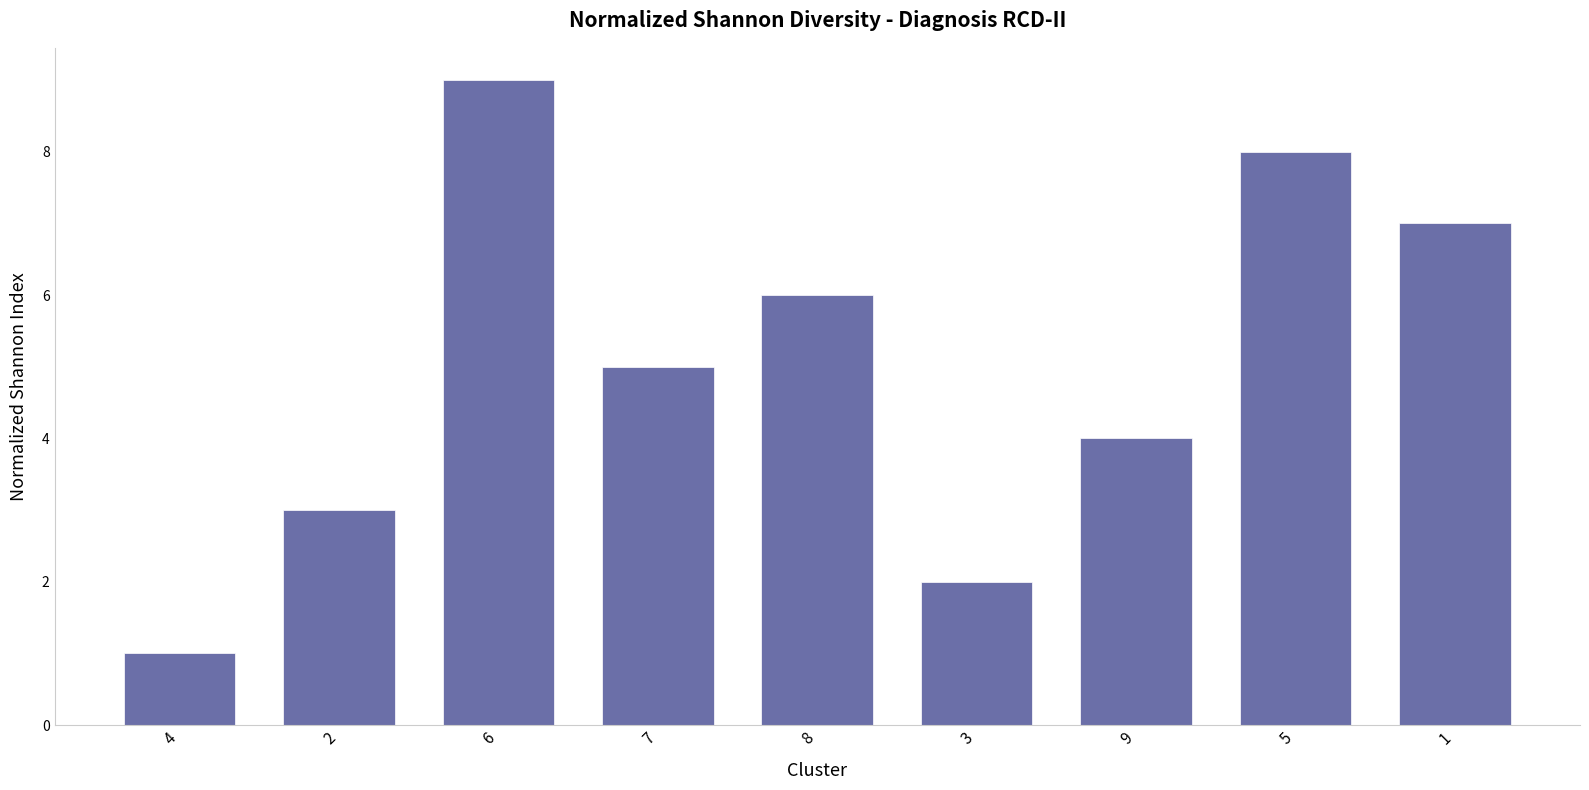

Between 7 and 6, which is larger?

6